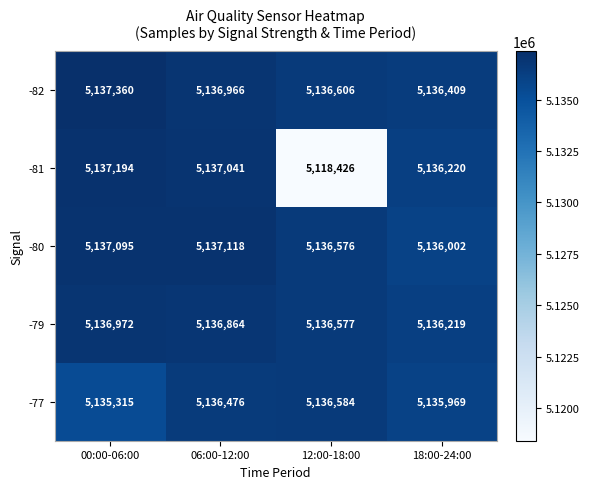

What value does the -77 series have at 18:00-24:00, to the nearest 50?

5135950